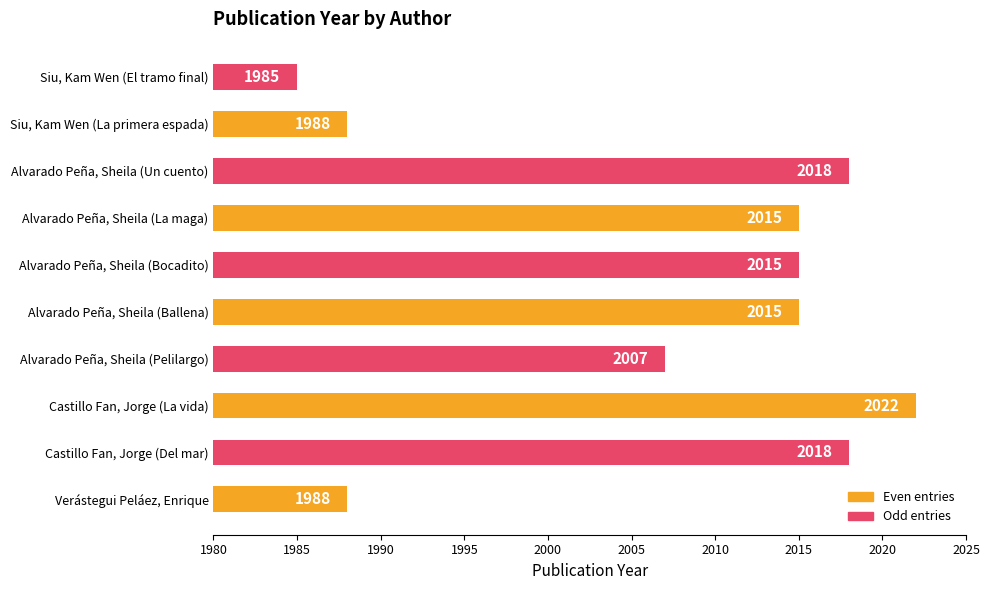

Reading bottom to top, list all the values displayed in this chart.

Verástegui Peláez, Enrique=1988	Castillo Fan, Jorge (Del mar)=2018	Castillo Fan, Jorge (La vida)=2022	Alvarado Peña, Sheila (Pelilargo)=2007	Alvarado Peña, Sheila (Ballena)=2015	Alvarado Peña, Sheila (Bocadito)=2015	Alvarado Peña, Sheila (La maga)=2015	Alvarado Peña, Sheila (Un cuento)=2018	Siu, Kam Wen (La primera espada)=1988	Siu, Kam Wen (El tramo final)=1985